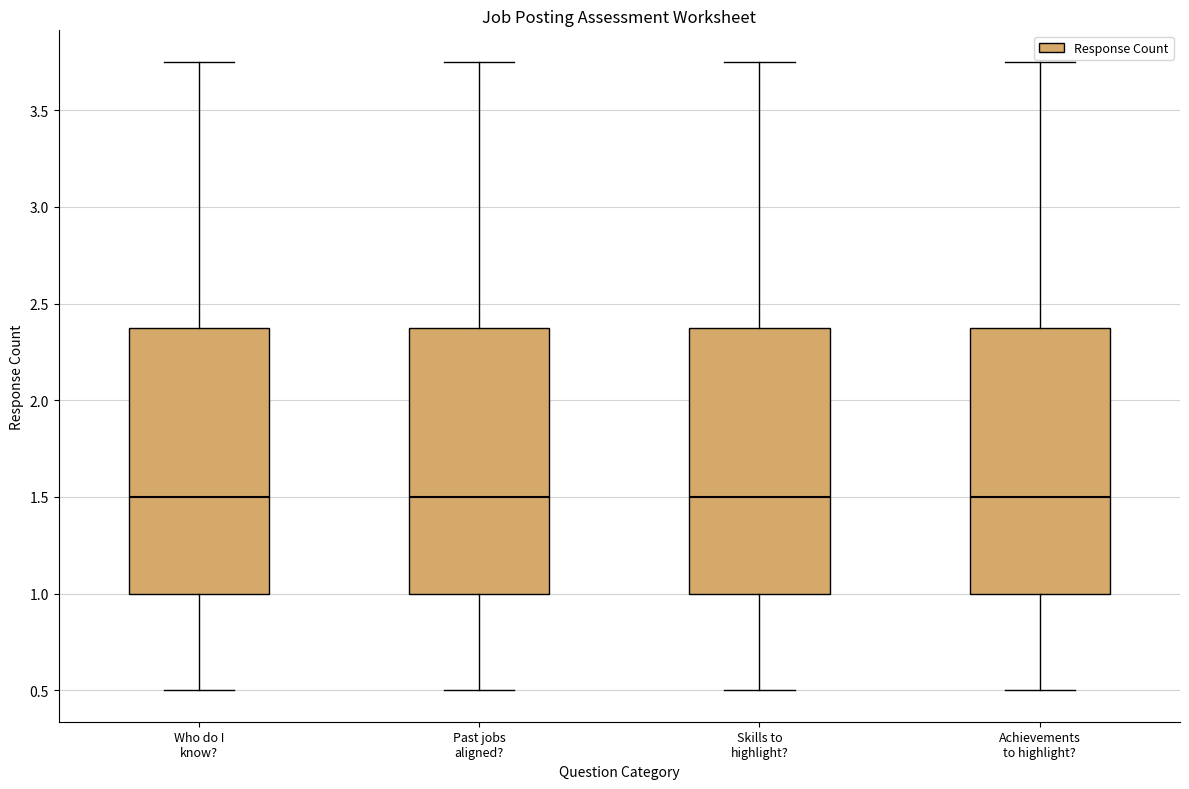

Where is the upper edge of the box for Past jobs aligned? on the y-axis? The values are not printed on the chart, so give them approximately, as read against the axis.

2.40